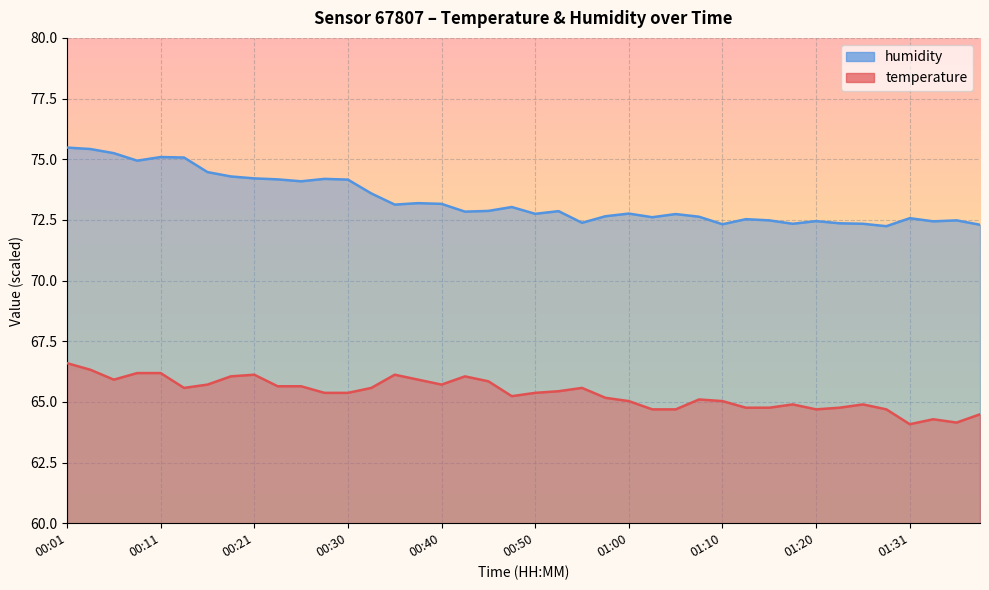

How many lines are shown in the chart?

2